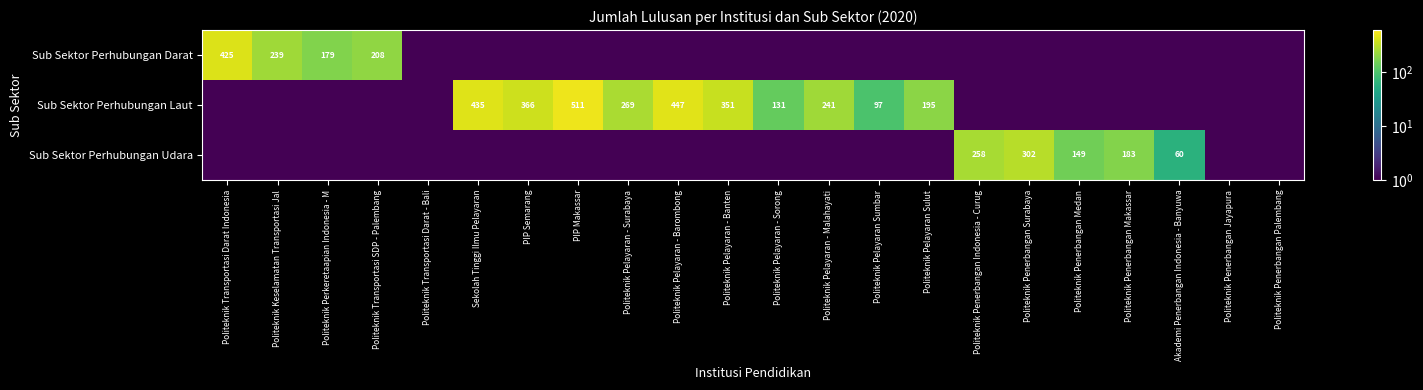

True or false: Sub Sektor Perhubungan Darat has a value of 54.7 at Politeknik Perkeretaapian Indonesia - M.

False